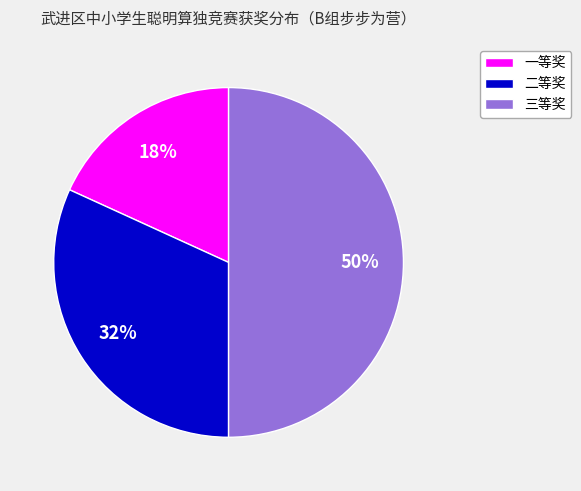

What is the largest slice in the pie chart?

三等奖